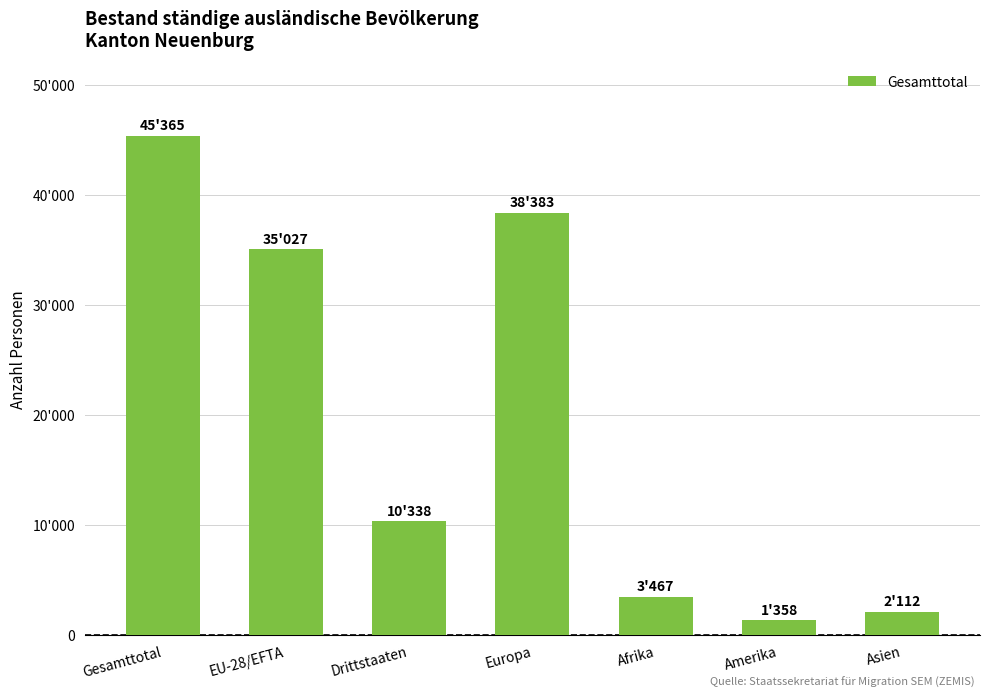

Reading left to right, extract all data points from this chart.

45365	35027	10338	38383	3467	1358	2112